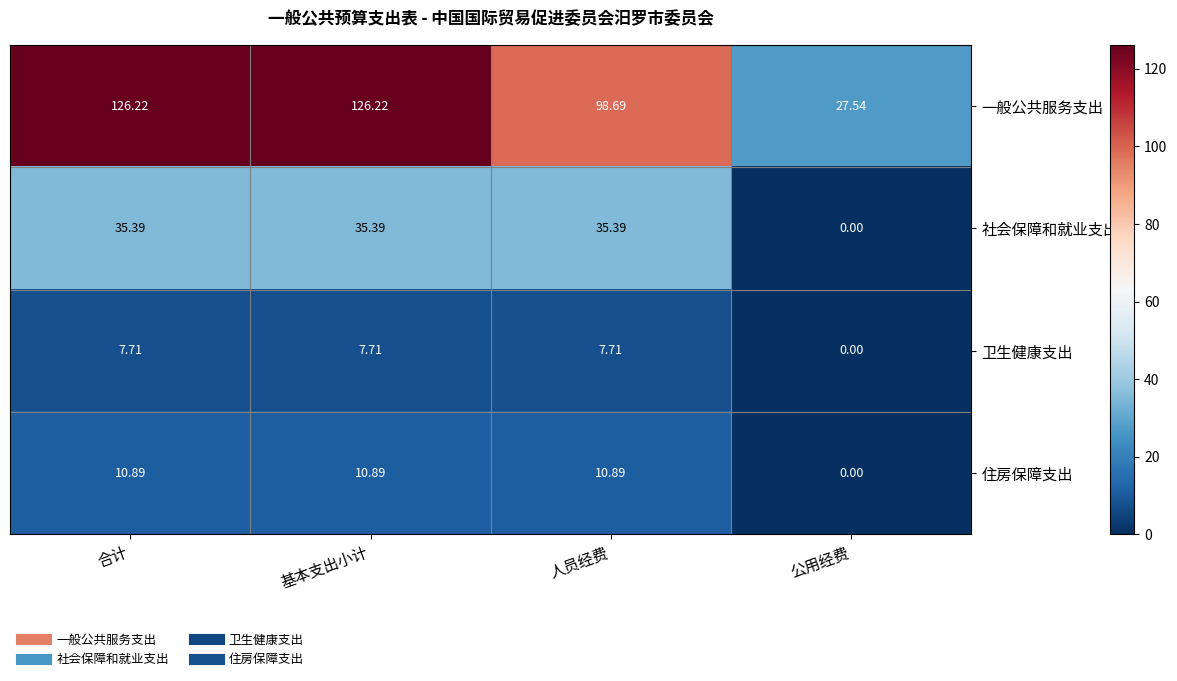

Rank the series at 合计 from lowest to highest value.

卫生健康支出, 住房保障支出, 社会保障和就业支出, 一般公共服务支出